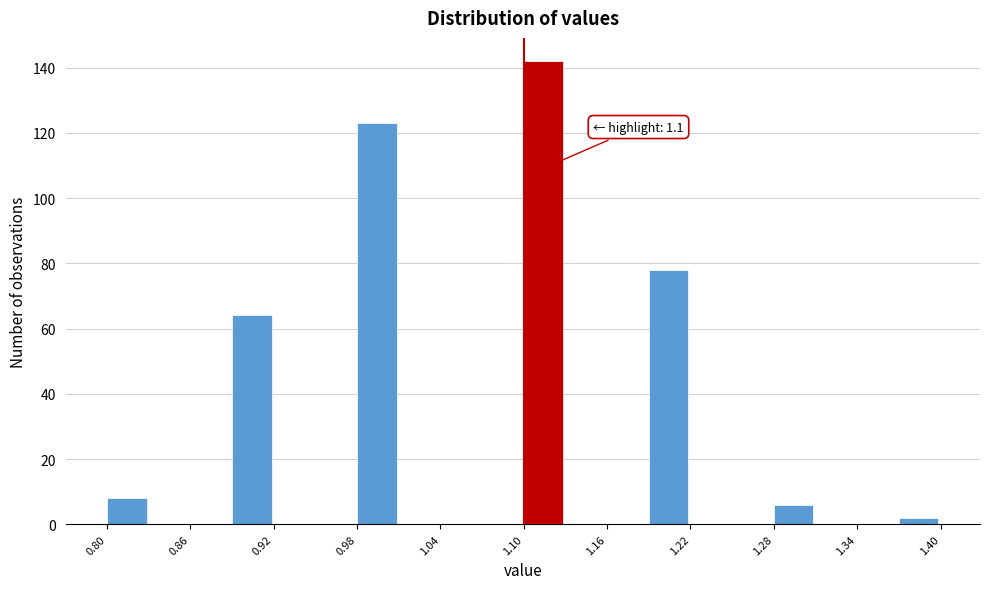

Read against the x-axis, roughly where is the centre of the tallest bar?

1.11